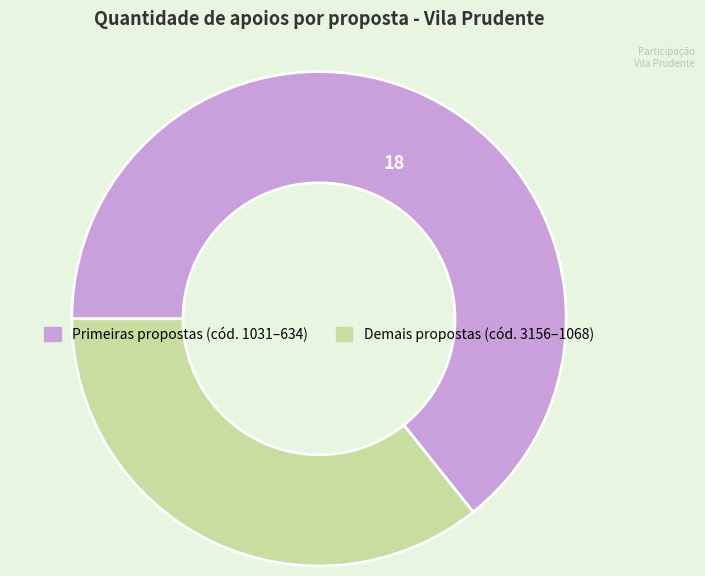

Does any single category account for the majority?

Yes